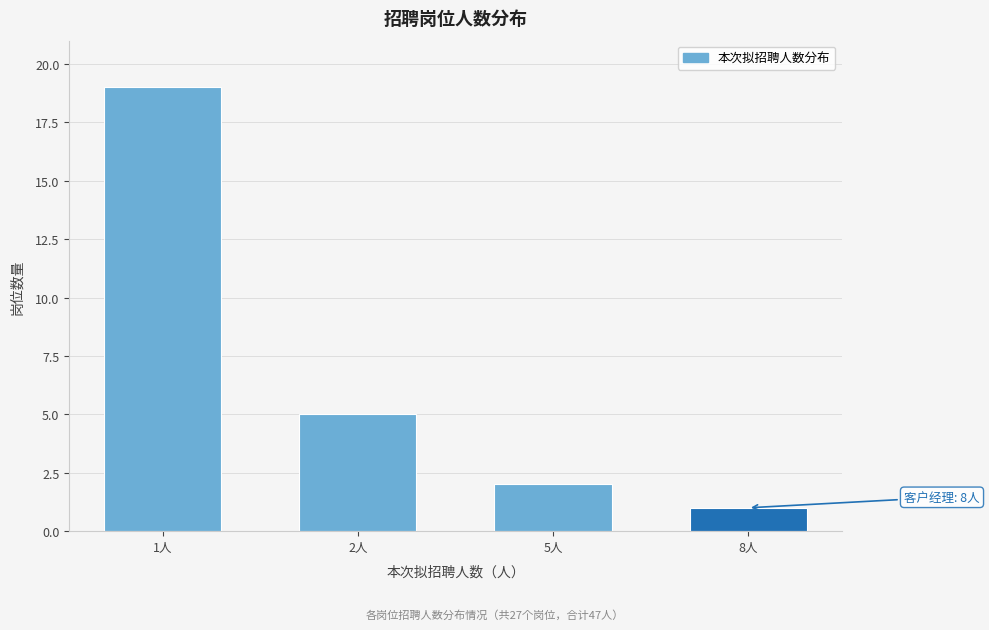

Reading left to right, extract all data points from this chart.

19	5	2	1